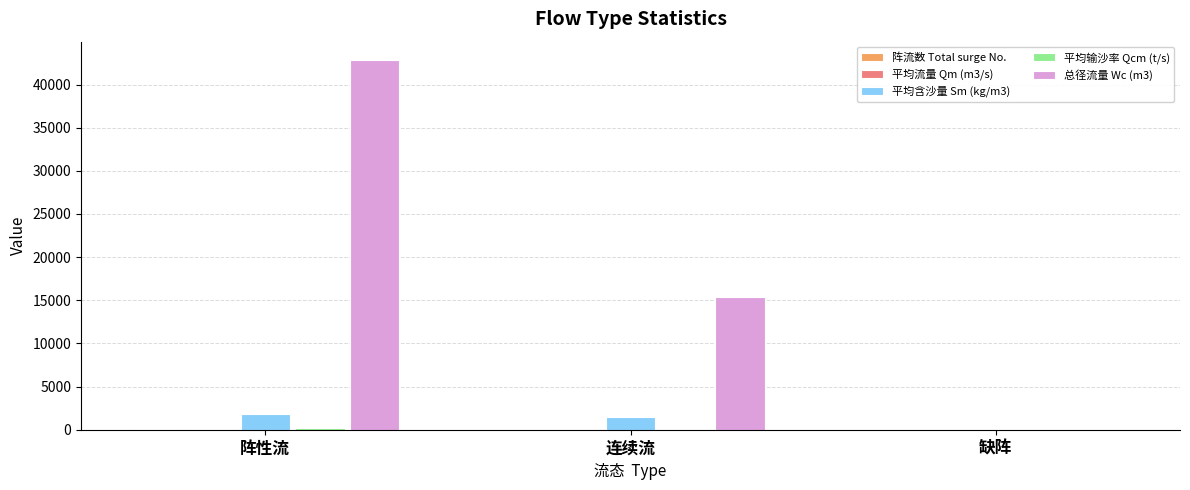

At which category does the chart reach its peak across all series?

阵性流